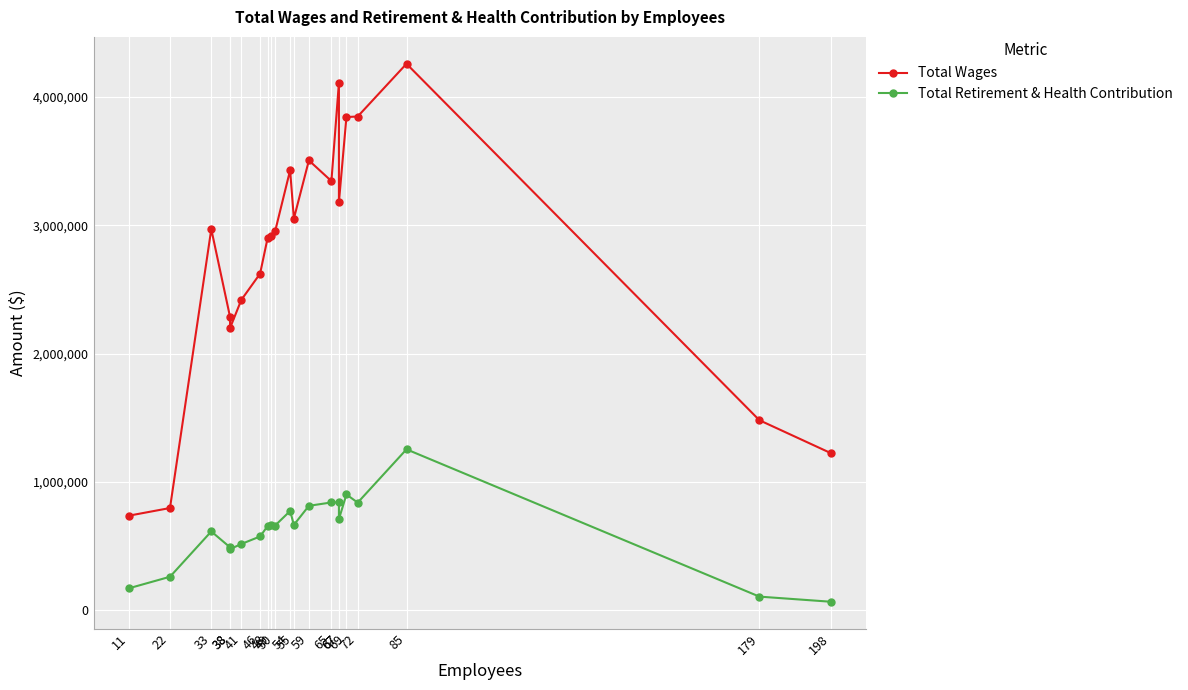

What are all the series names shown in the legend?

Total Wages, Total Retirement & Health Contribution